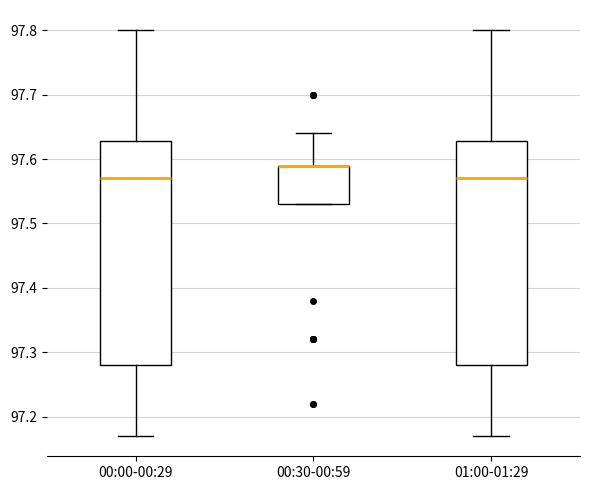

Where is the upper edge of the box for 00:30-00:59 on the y-axis? The values are not printed on the chart, so give them approximately, as read against the axis.

97.59